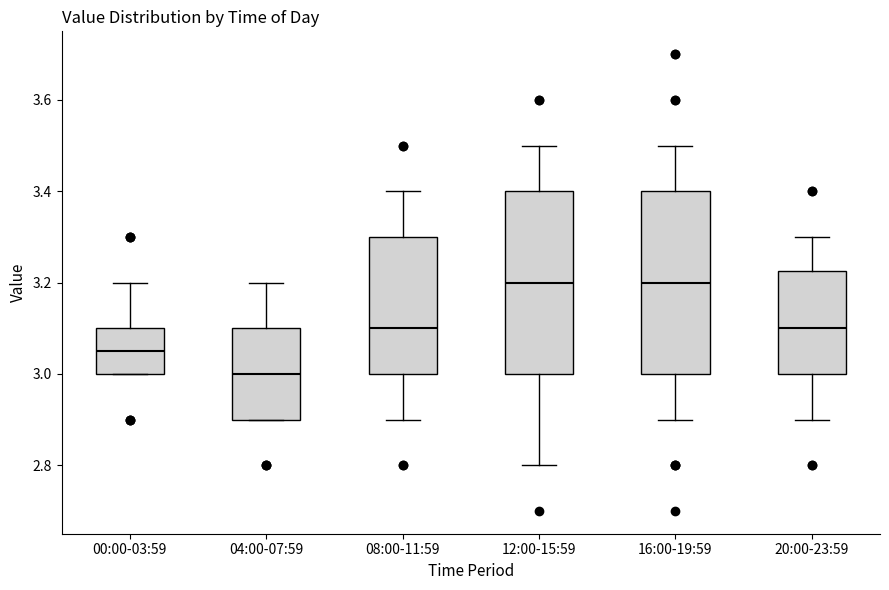

Reading left to right, transcribe this box plot: for each box, give where its median line is, the range the box spans, and where its two whiskers end, as read against the y-axis. The values are not printed on the chart, so give them approximately, as read against the axis.

00:00-03:59: median 3.06, box 3.00 to 3.10, whiskers 3.00 to 3.20
04:00-07:59: median 3.00, box 2.90 to 3.10, whiskers 2.90 to 3.20
08:00-11:59: median 3.10, box 3.00 to 3.30, whiskers 2.90 to 3.40
12:00-15:59: median 3.20, box 3.00 to 3.40, whiskers 2.80 to 3.50
16:00-19:59: median 3.20, box 3.00 to 3.40, whiskers 2.90 to 3.50
20:00-23:59: median 3.10, box 3.00 to 3.22, whiskers 2.90 to 3.30